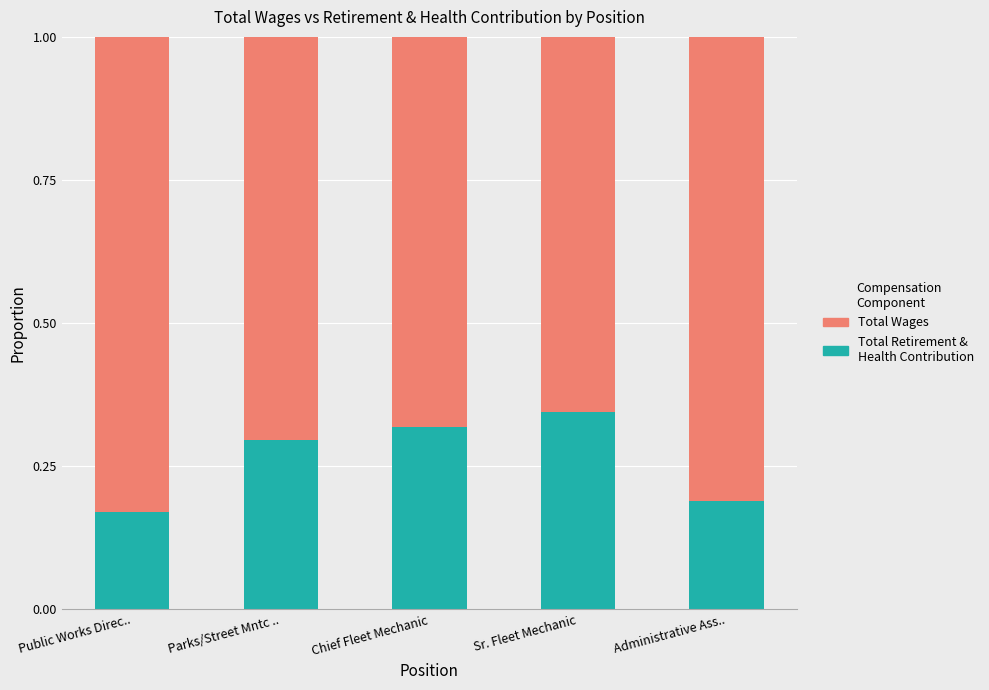

What is the total value across all series at Chief Fleet Mechanic?

1.0